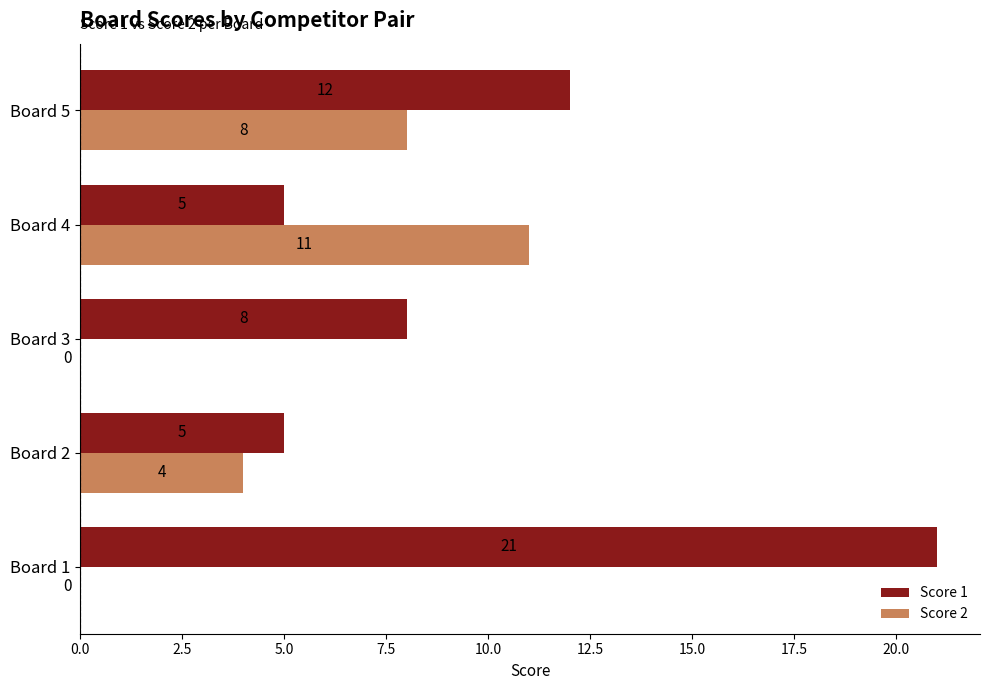

Where is Score 2 nearest to the value 5?

Board 2